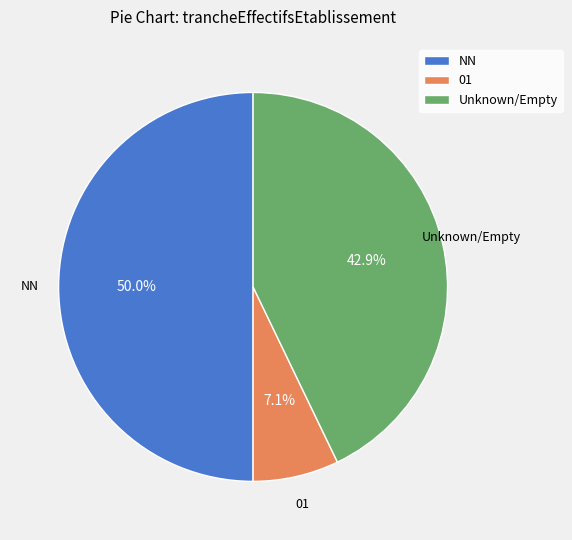

What percentage is NOT represented by 01?

92.9%